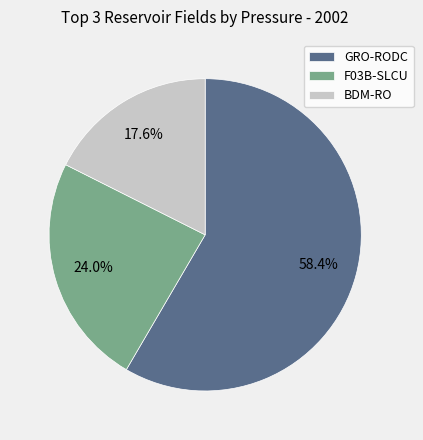

What is the ratio of the value at BDM-RO to the value at F03B-SLCU?

0.7